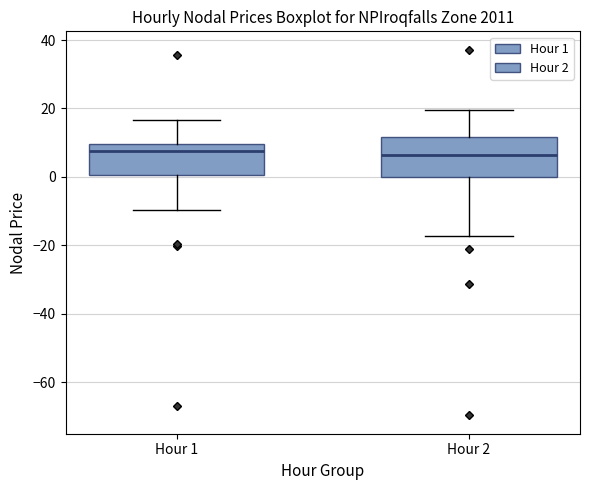

Reading left to right, transcribe this box plot: for each box, give where its median line is, the range the box spans, and where its two whiskers end, as read against the y-axis. The values are not printed on the chart, so give them approximately, as read against the axis.

Hour 1: median 8, box 0 to 10, whiskers -10 to 16
Hour 2: median 6, box 0 to 12, whiskers -18 to 20